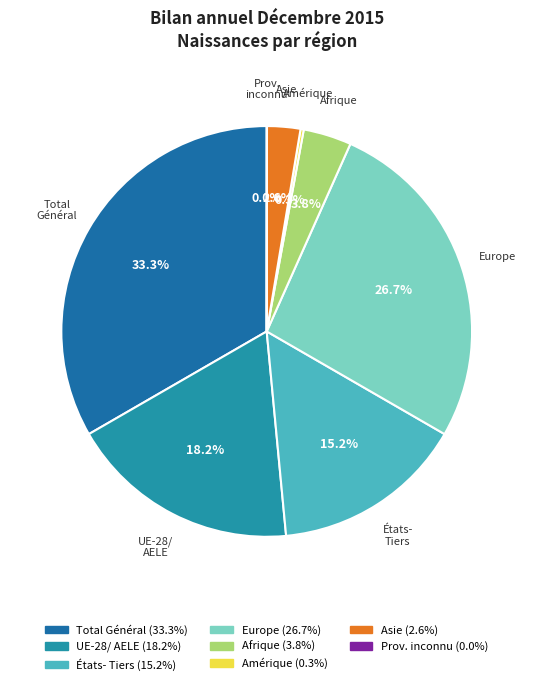

What is the ratio of the value at Total Général to the value at Afrique?

8.8